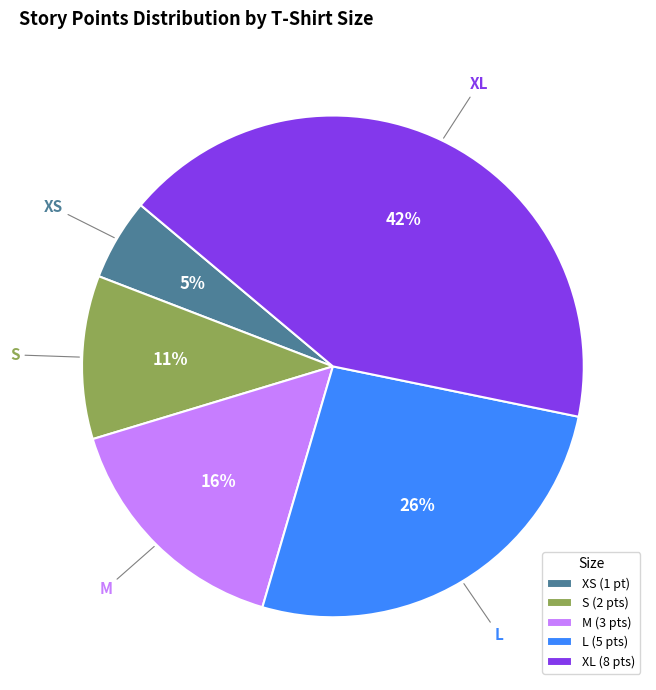

To the nearest percent, what portion does XL represent?

42%